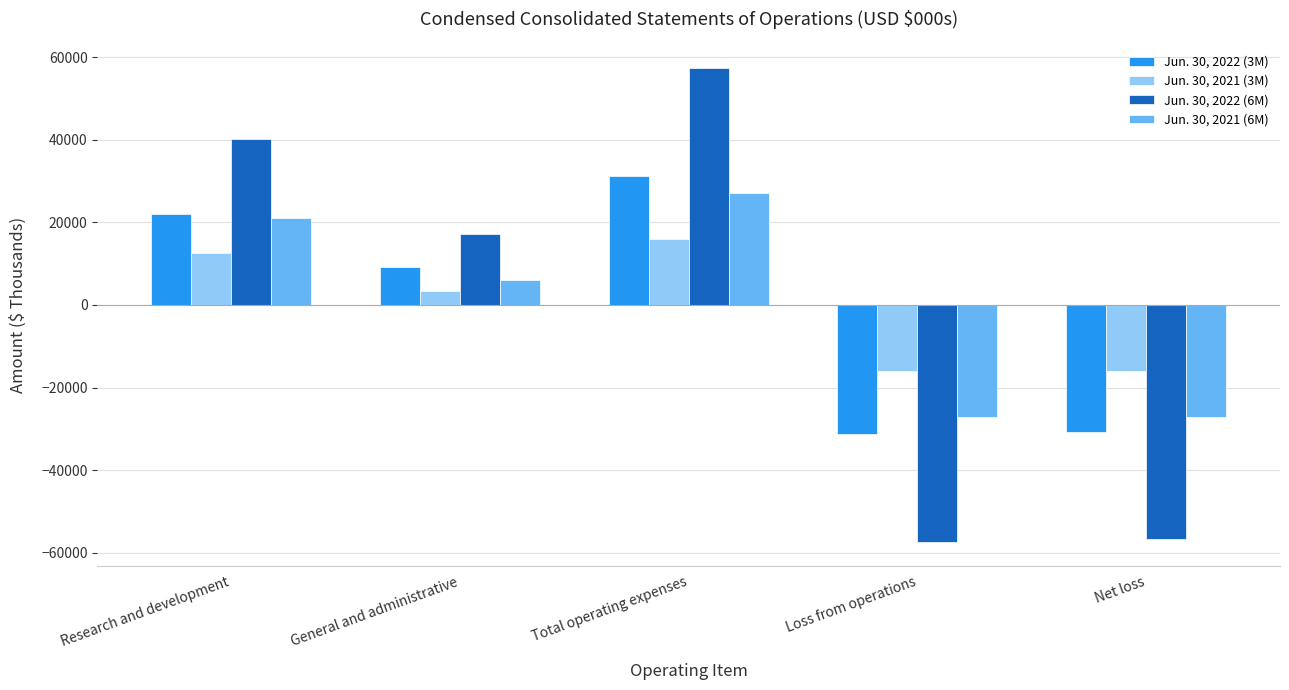

What are all the series names shown in the legend?

Jun. 30, 2022 (3M), Jun. 30, 2021 (3M), Jun. 30, 2022 (6M), Jun. 30, 2021 (6M)